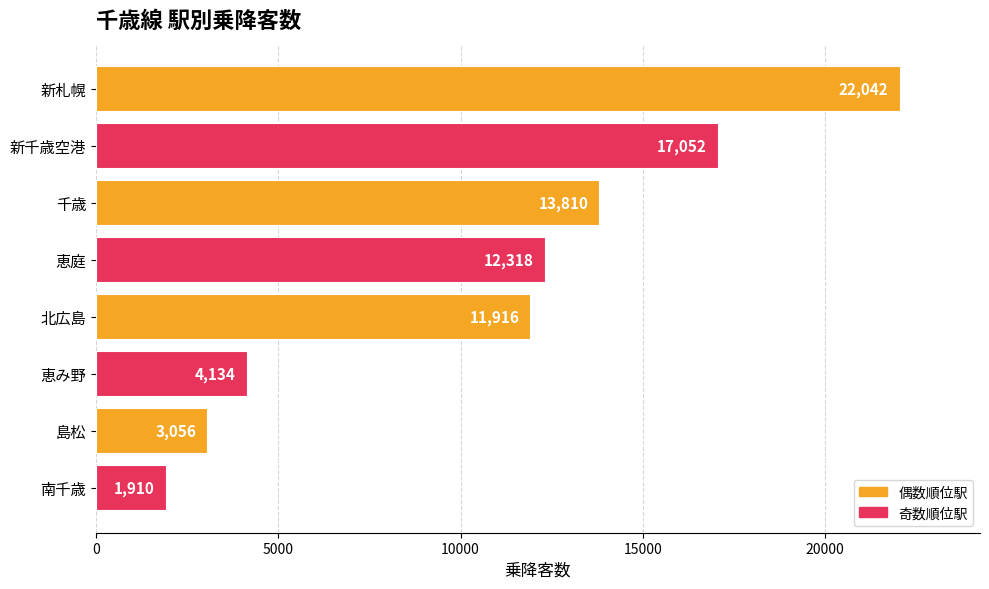

Are the bars horizontal?

Yes